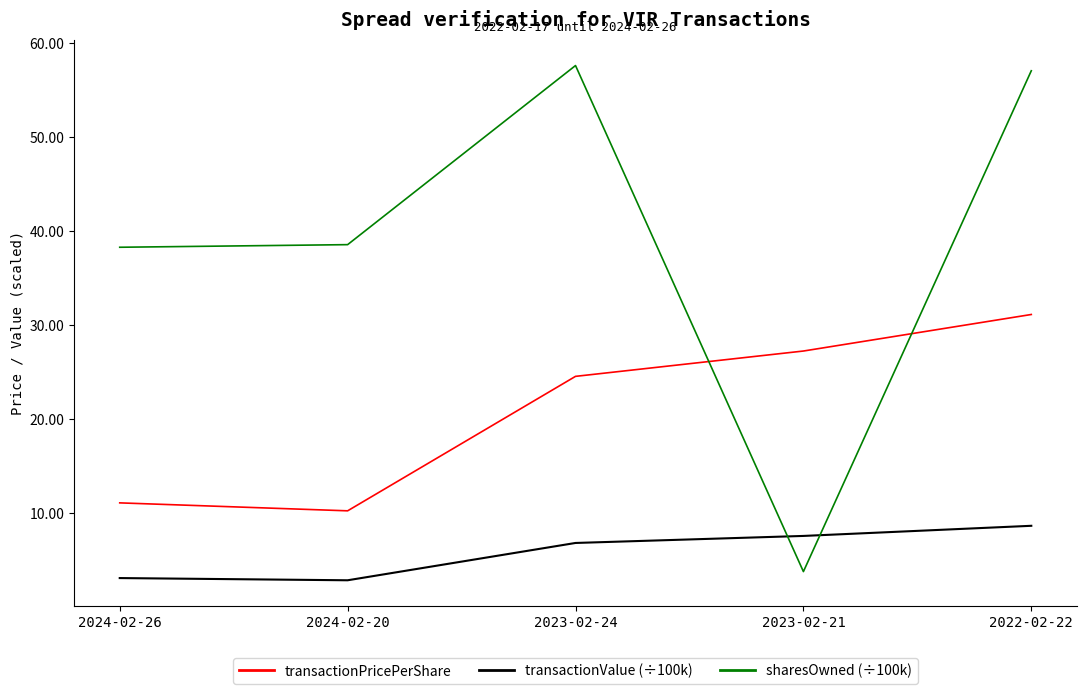

At 2022-02-22, list the series in order from smallest to largest.

transactionValue (÷100k), transactionPricePerShare, sharesOwned (÷100k)